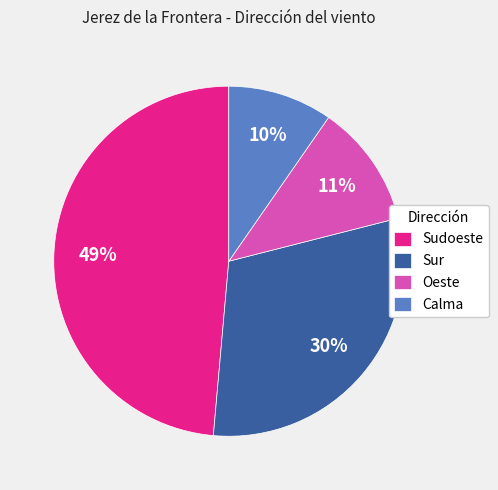

Do Sudoeste and Calma together represent more than half of the pie?

Yes